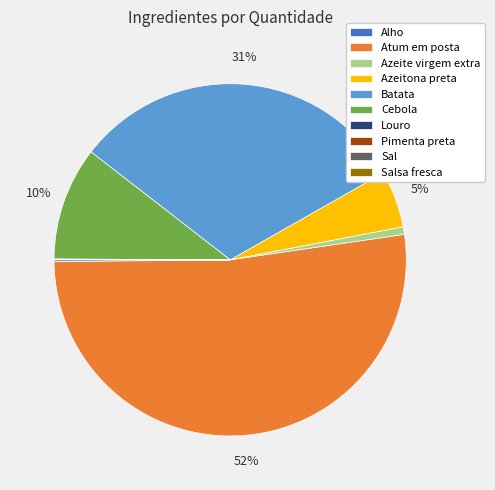

True or false: Azeite virgem extra accounts for 9% of the total.

False